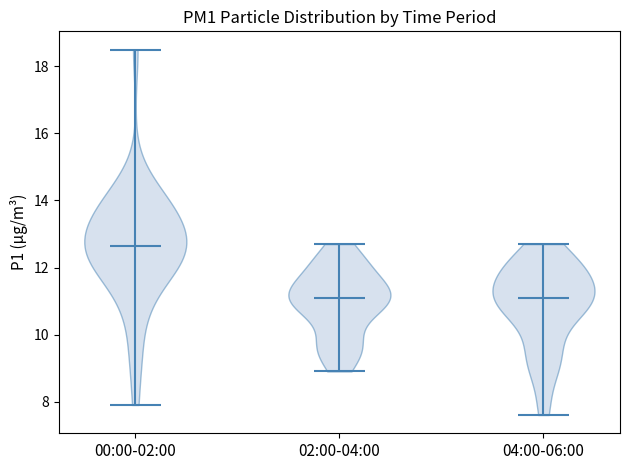

Reading left to right, read every violin against the y-axis: where its median line is, and the lowest and highest points it reaches. The values are not printed on the chart, so give them approximately, as read against the axis.

00:00-02:00: median line 12.6, lowest point 8.0, highest point 18.6
02:00-04:00: median line 11.2, lowest point 9.0, highest point 12.8
04:00-06:00: median line 11.2, lowest point 7.6, highest point 12.8